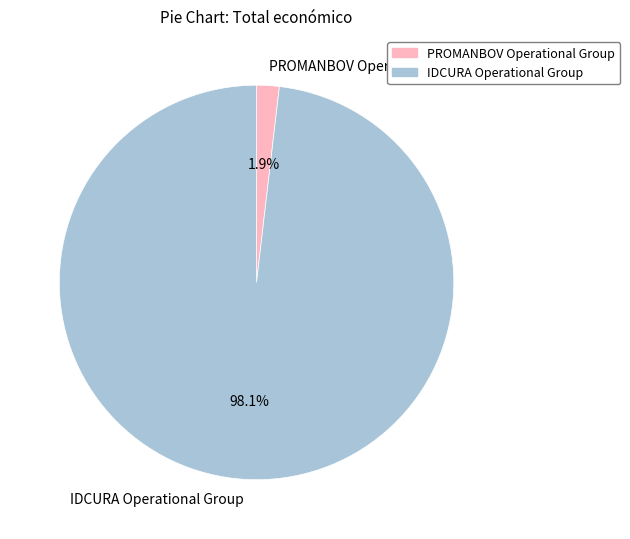

True or false: IDCURA Operational Group accounts for 90% of the total.

False